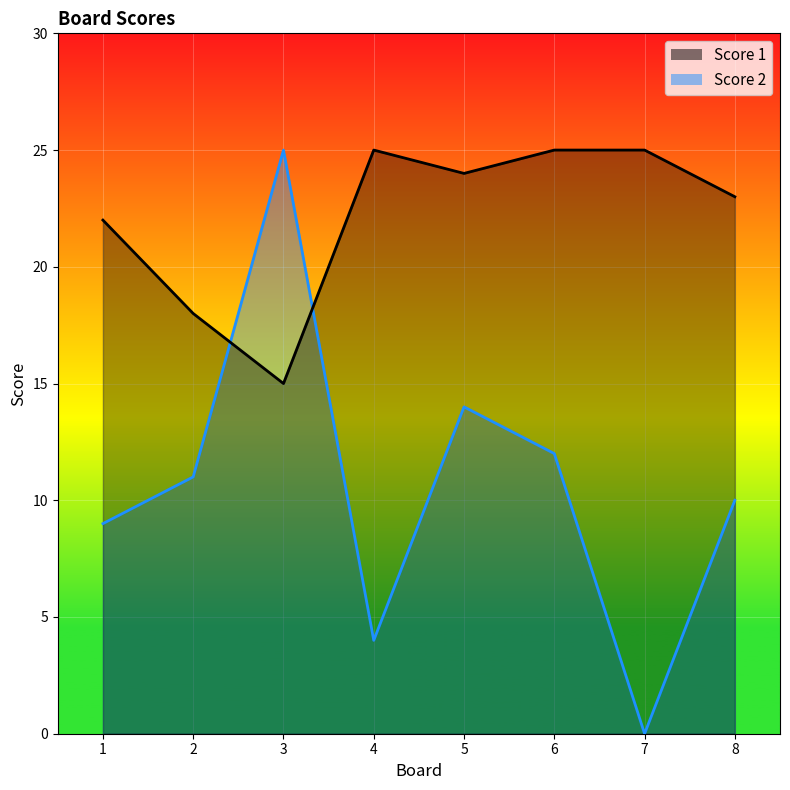

What is the average value of the Score 1 series?

22